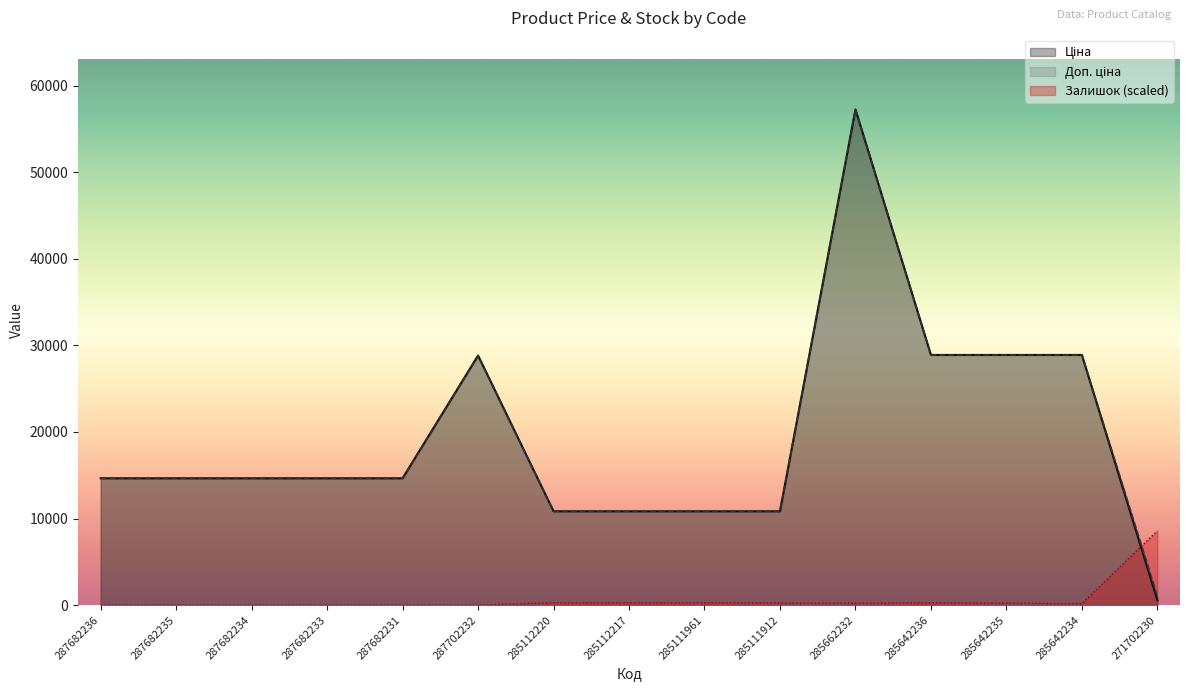

At which category is the sum across all series the highest?

285662232